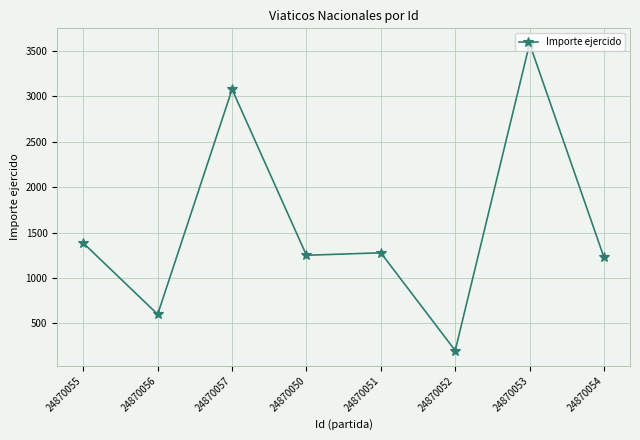

How many series are shown in this chart?

1